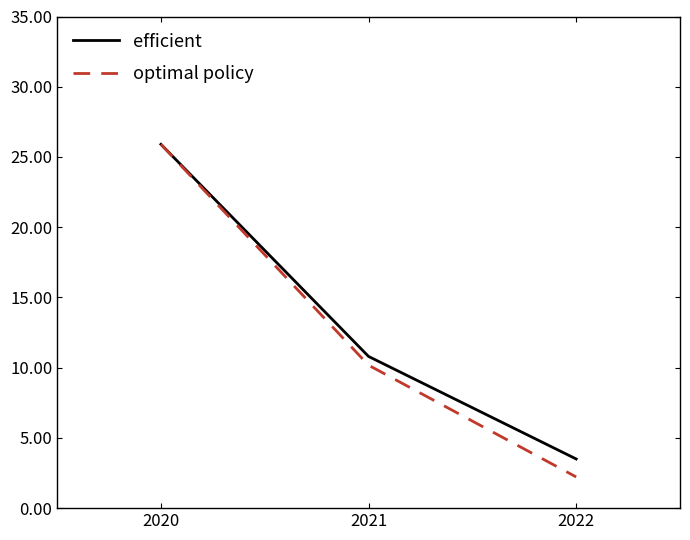

What is the lowest value of the efficient series?

3.5